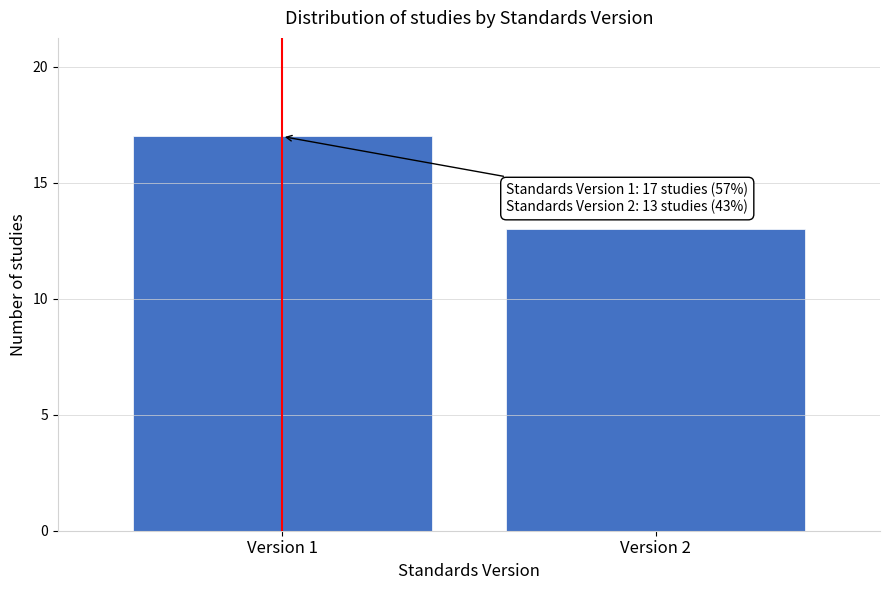

Reading left to right, extract all data points from this chart.

Version 1=17	Version 2=13